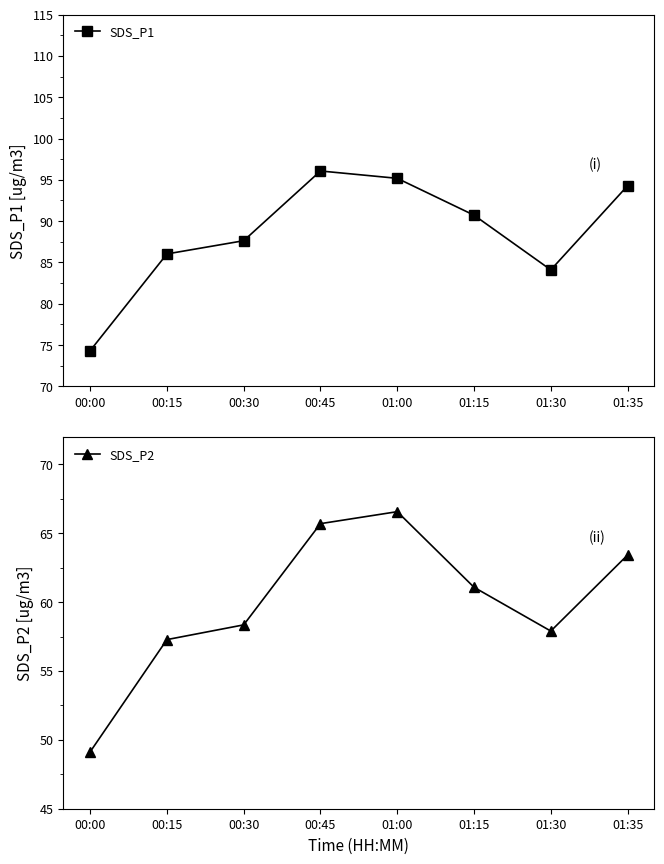

True or false: SDS_P1 and SDS_P2 intersect in this chart.

False